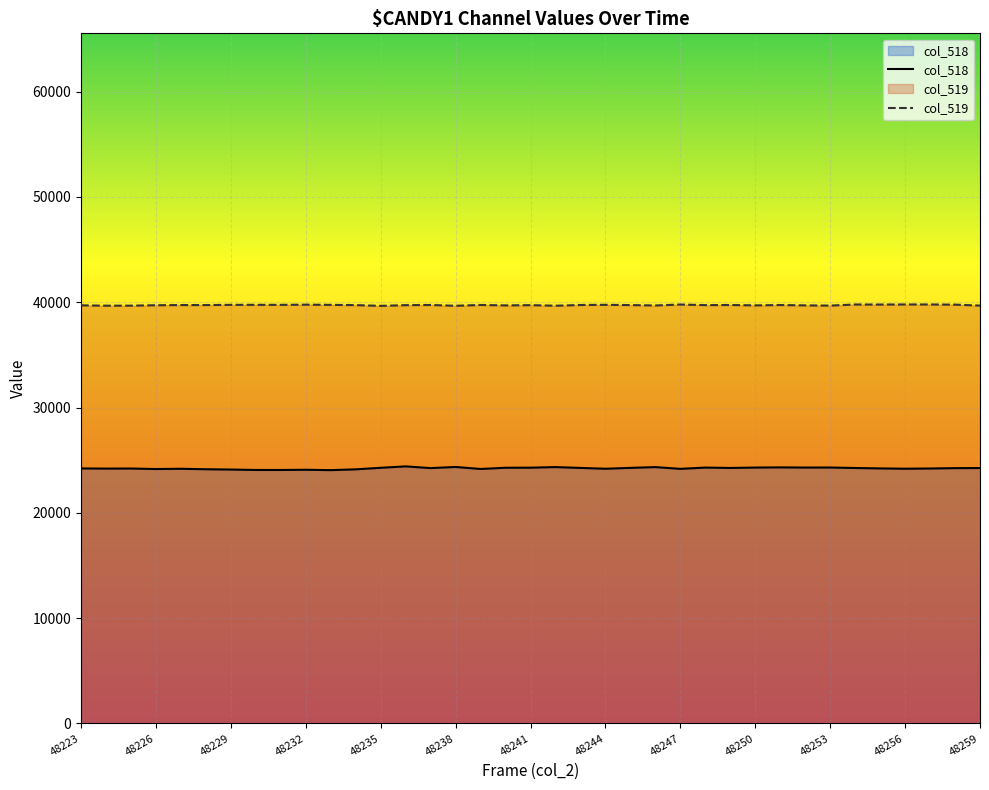

What value does the col_519 series have at 48251, to the nearest 5?

39735